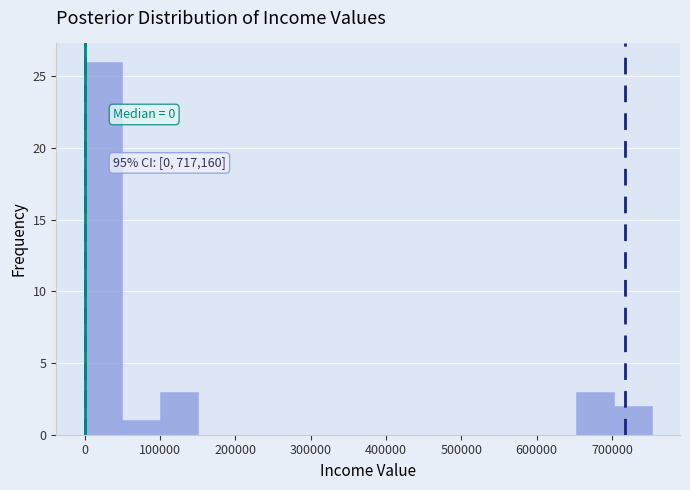

Which range on the x-axis has the tallest bar?

0 to 50000